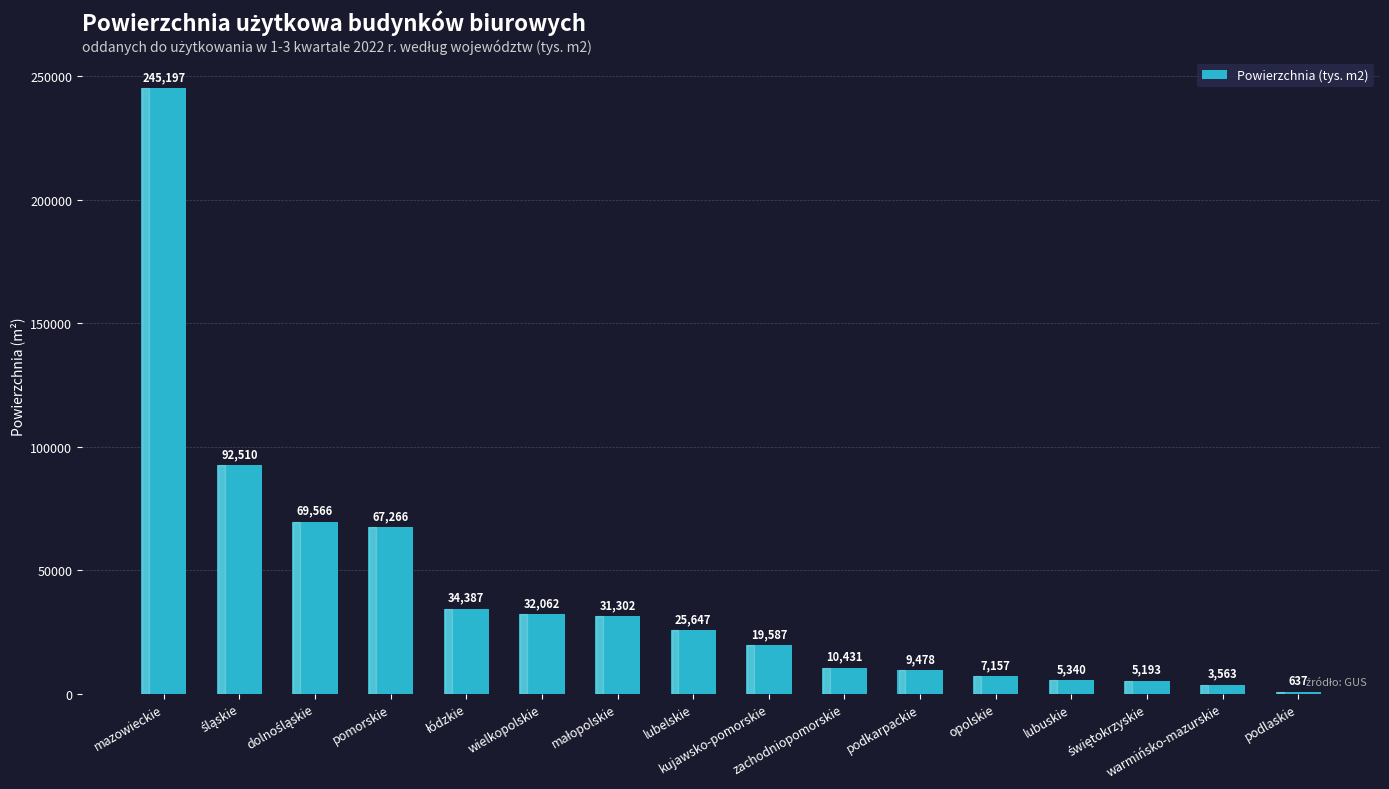

How many categories are shown in the chart?

16